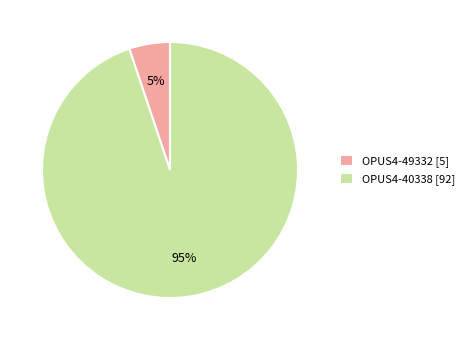

What percentage is the OPUS4-49332 slice, to the nearest percent?

5%